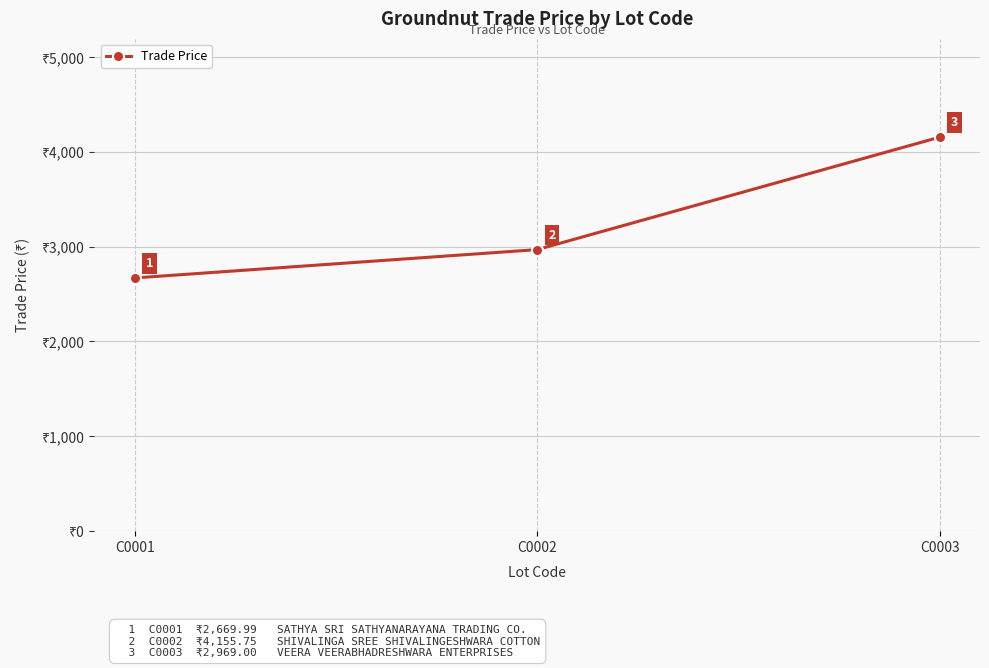

List the labels in order of value, smallest first.

C0001, C0002, C0003